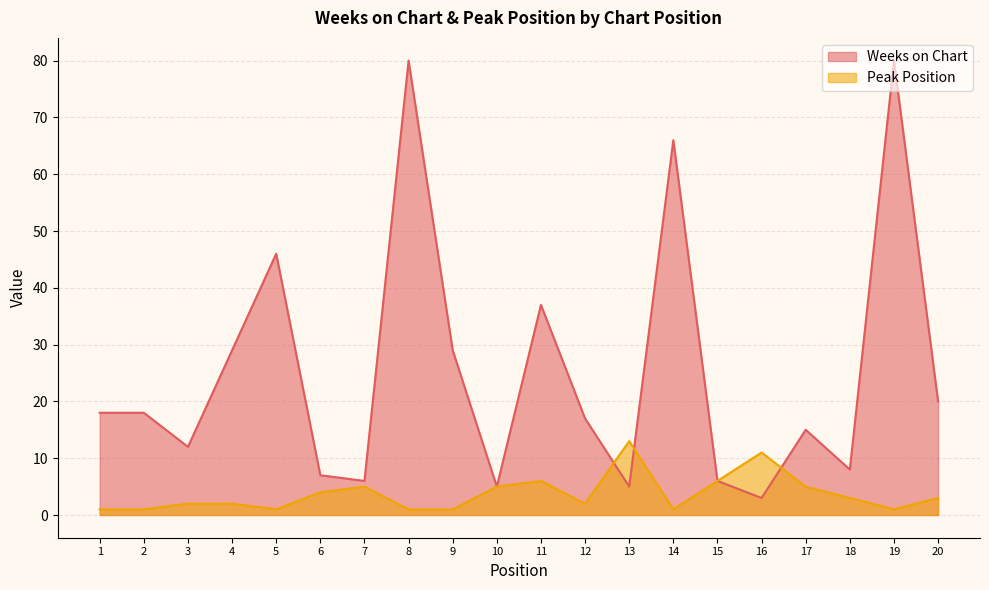

What is the value of the Weeks on Chart point at the 2nd from the left?

18